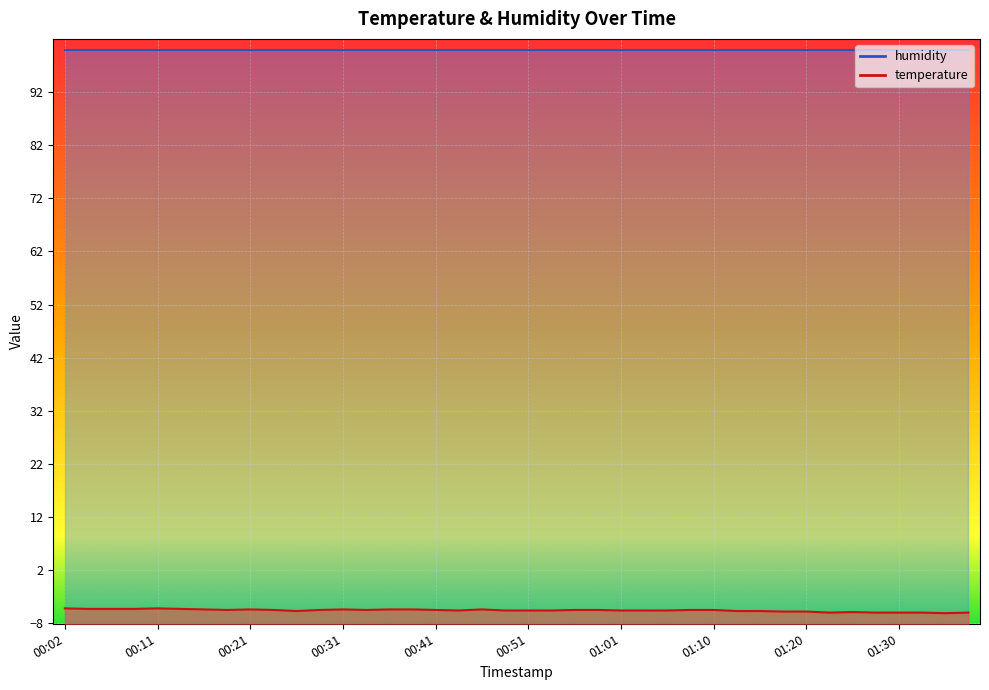

List the labels in order of value, smallest first.

01:35, 01:23, 01:28, 01:30, 01:33, 01:38, 01:25, 01:18, 01:20, 00:26, 01:13, 01:15, 00:43, 00:48, 00:51, 00:53, 01:01, 01:03, 01:05, 00:19, 00:24, 00:29, 00:34, 00:41, 00:56, 00:58, 01:08, 01:10, 00:16, 00:21, 00:31, 00:36, 00:38, 00:46, 00:04, 00:07, 00:09, 00:14, 00:02, 00:11